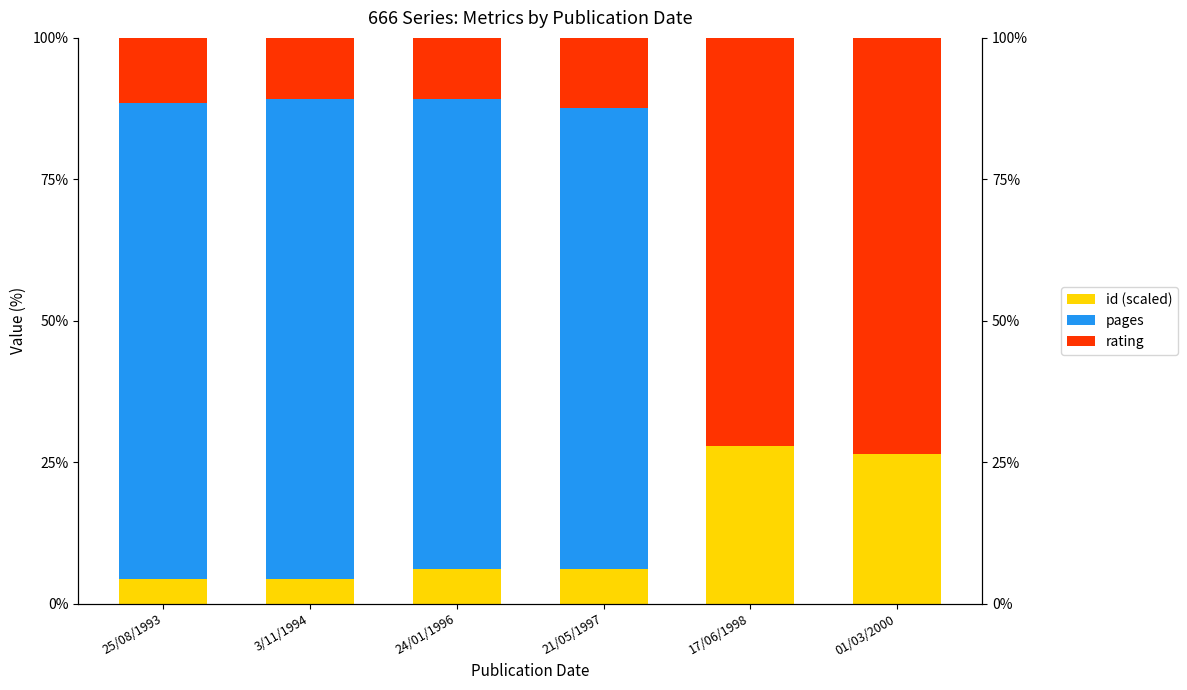

What are all the series names shown in the legend?

id (scaled), pages, rating